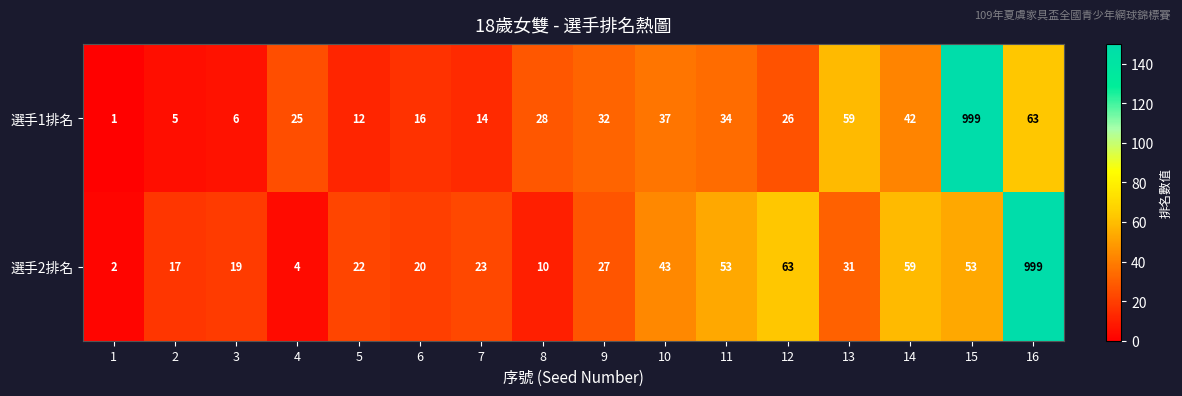

What is the difference between the 選手1排名 values at 2 and 5?

7